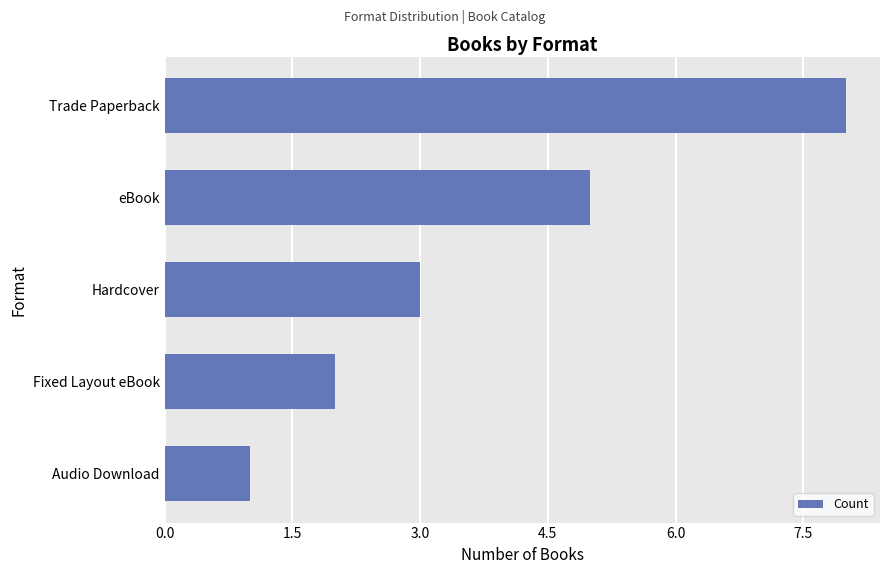

The chart shows a value of 1 at Audio Download. True or false?

True